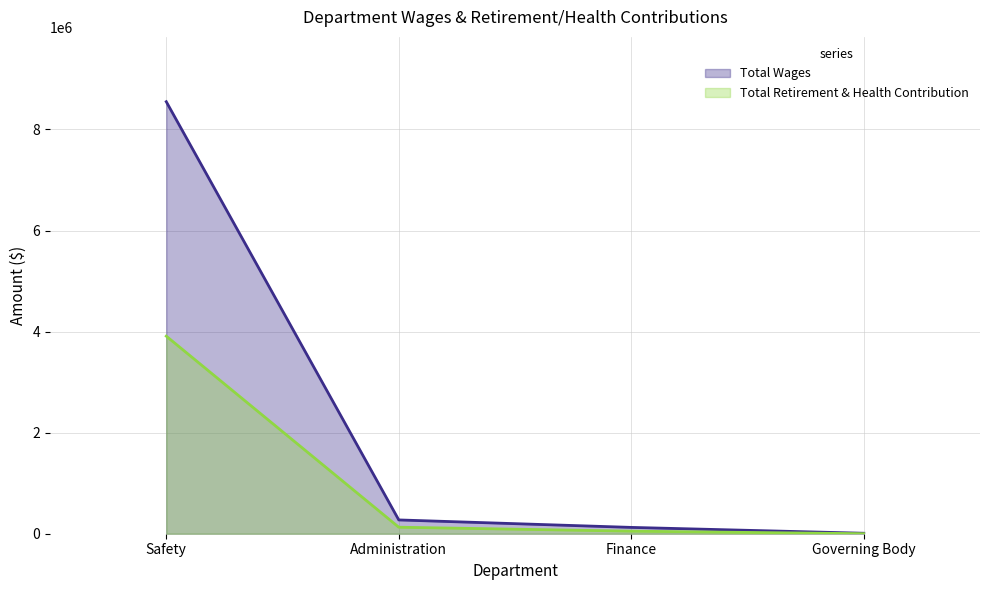

Does the chart display data point markers on the line(s)?

No